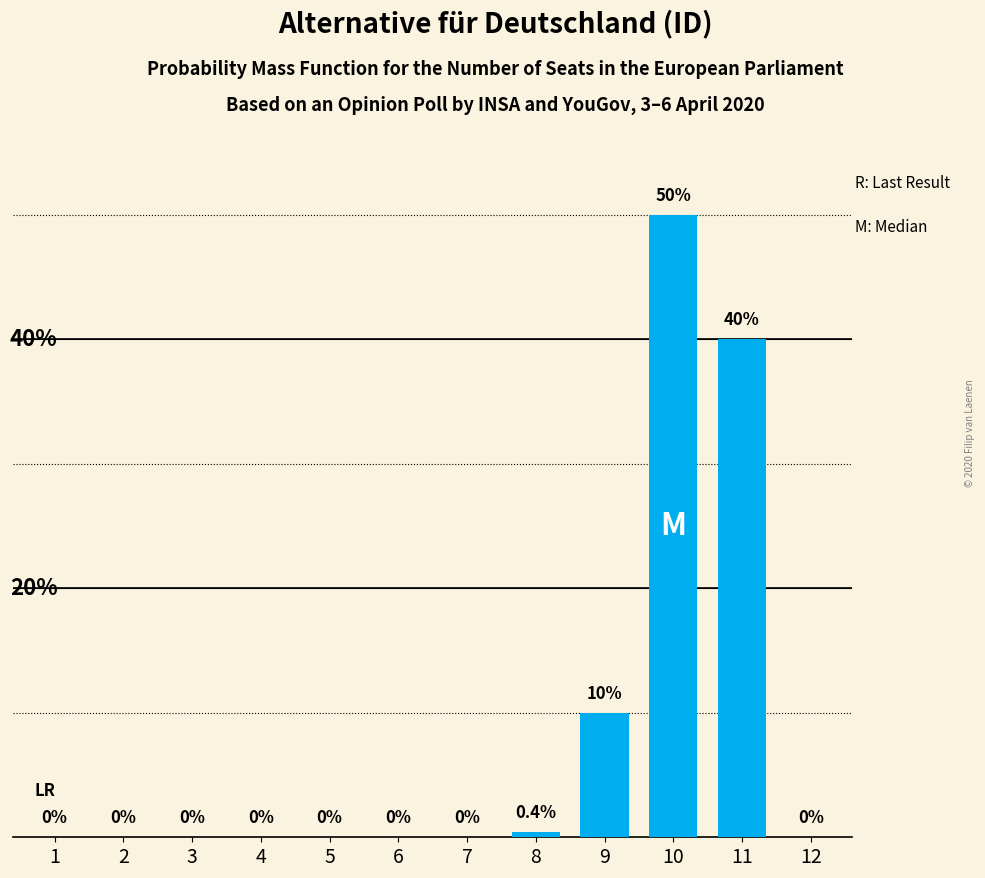

What is the sum of all values?

100.4